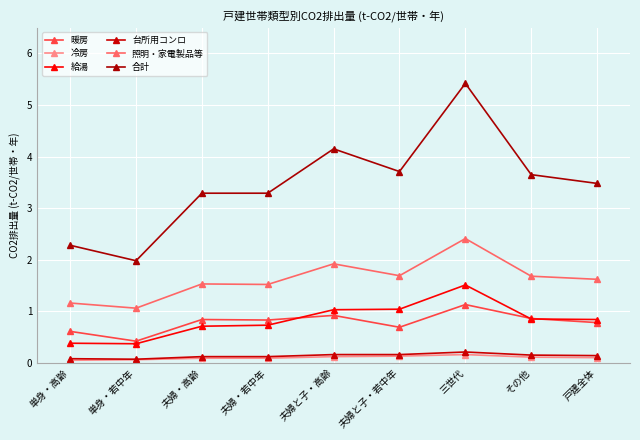

How many distinct data groups are displayed?

6